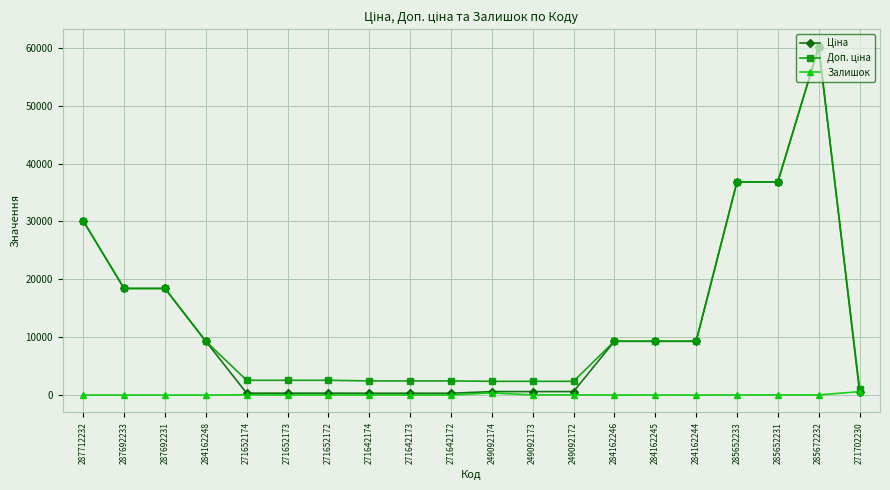

At which label does Залишок first exceed 14?

271652174